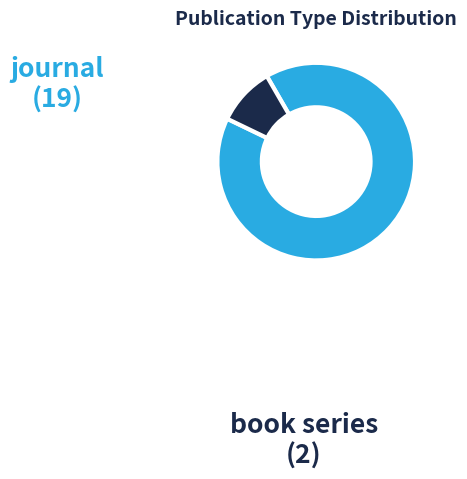

Is there any slice that represents more than half of the pie?

Yes